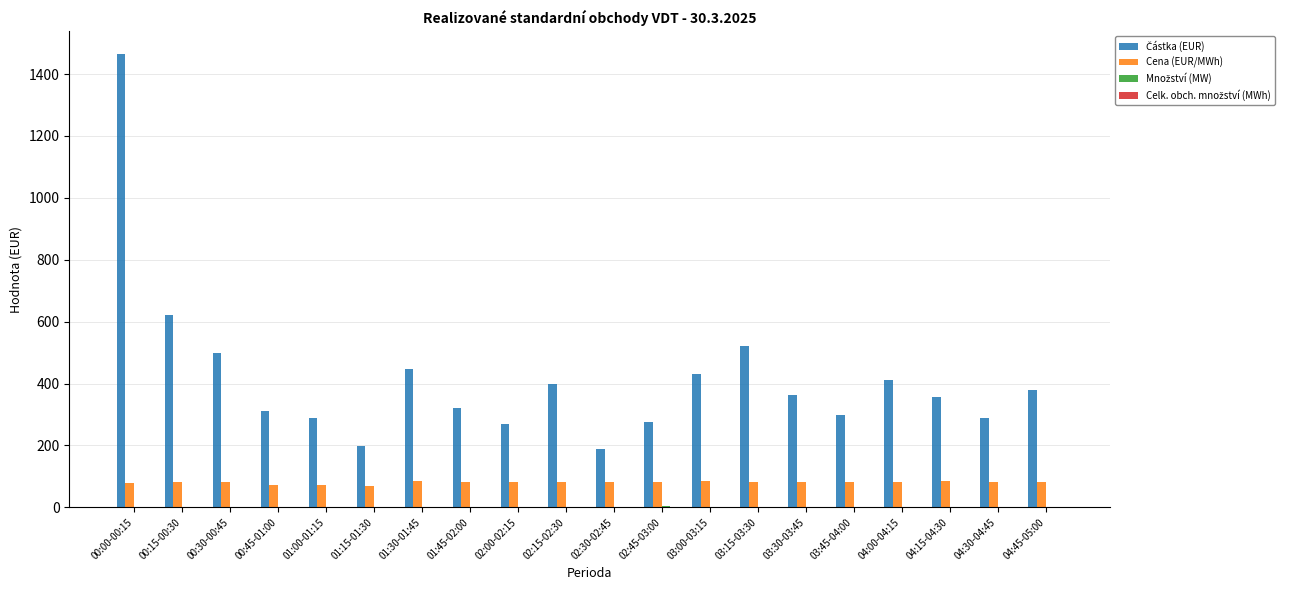

What is the maximum value shown in the chart?

1464.5